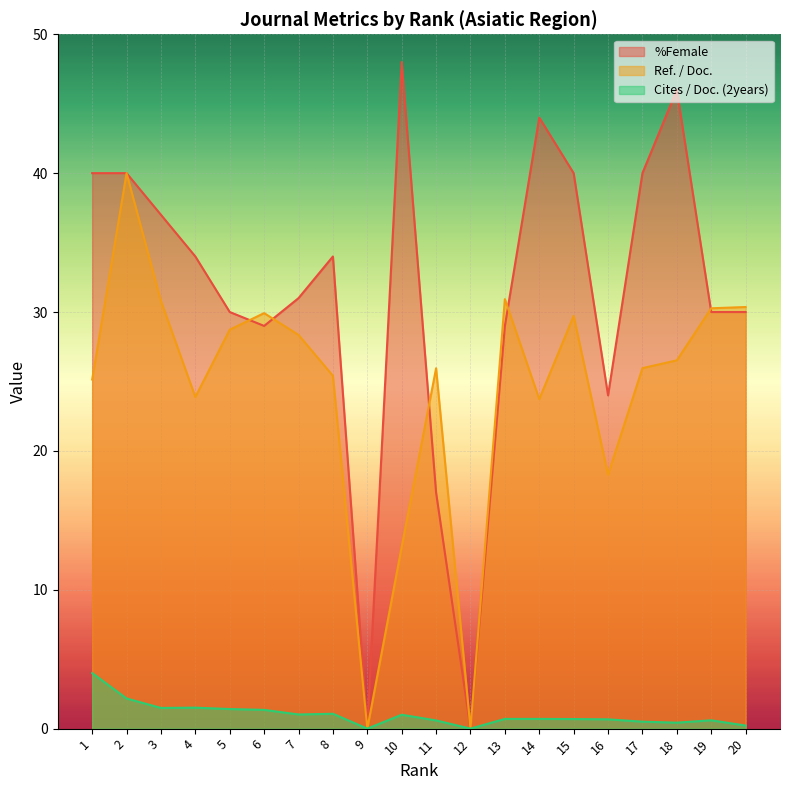

True or false: Cites / Doc. (2years) and Ref. / Doc. intersect in this chart.

False